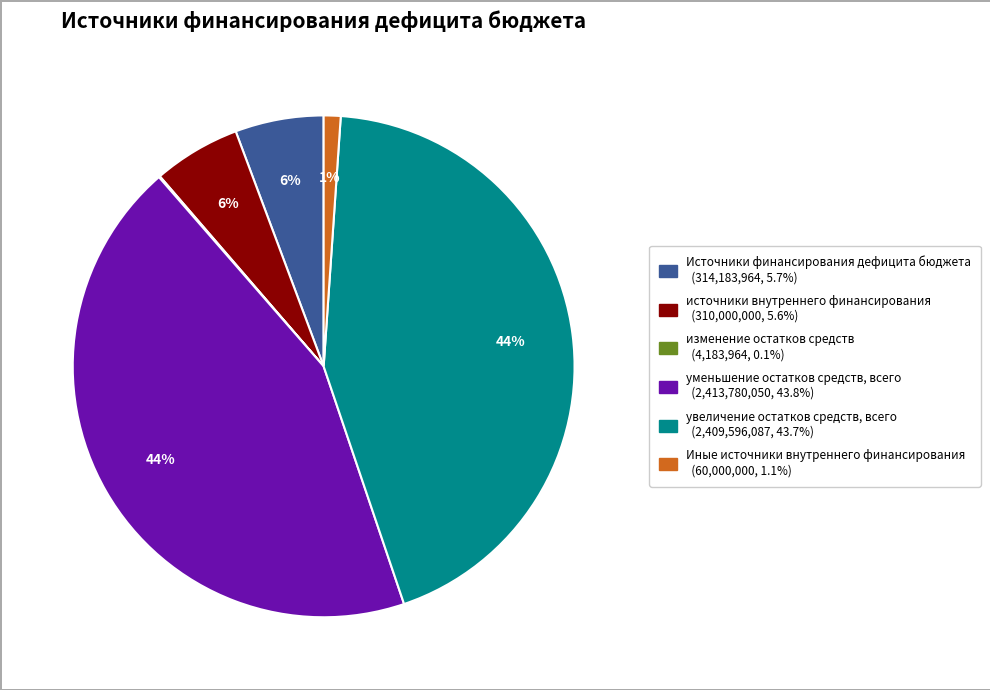

Does any single category account for the majority?

No